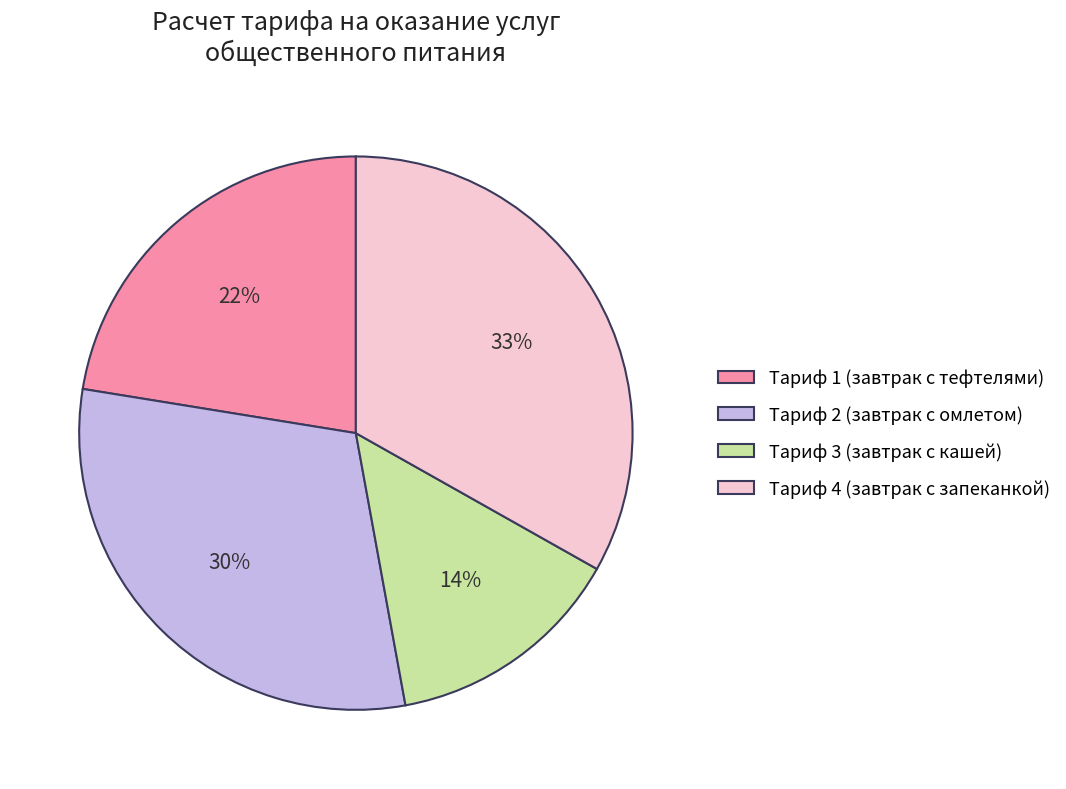

Which slice is the smallest?

Тариф 3 (завтрак с кашей)